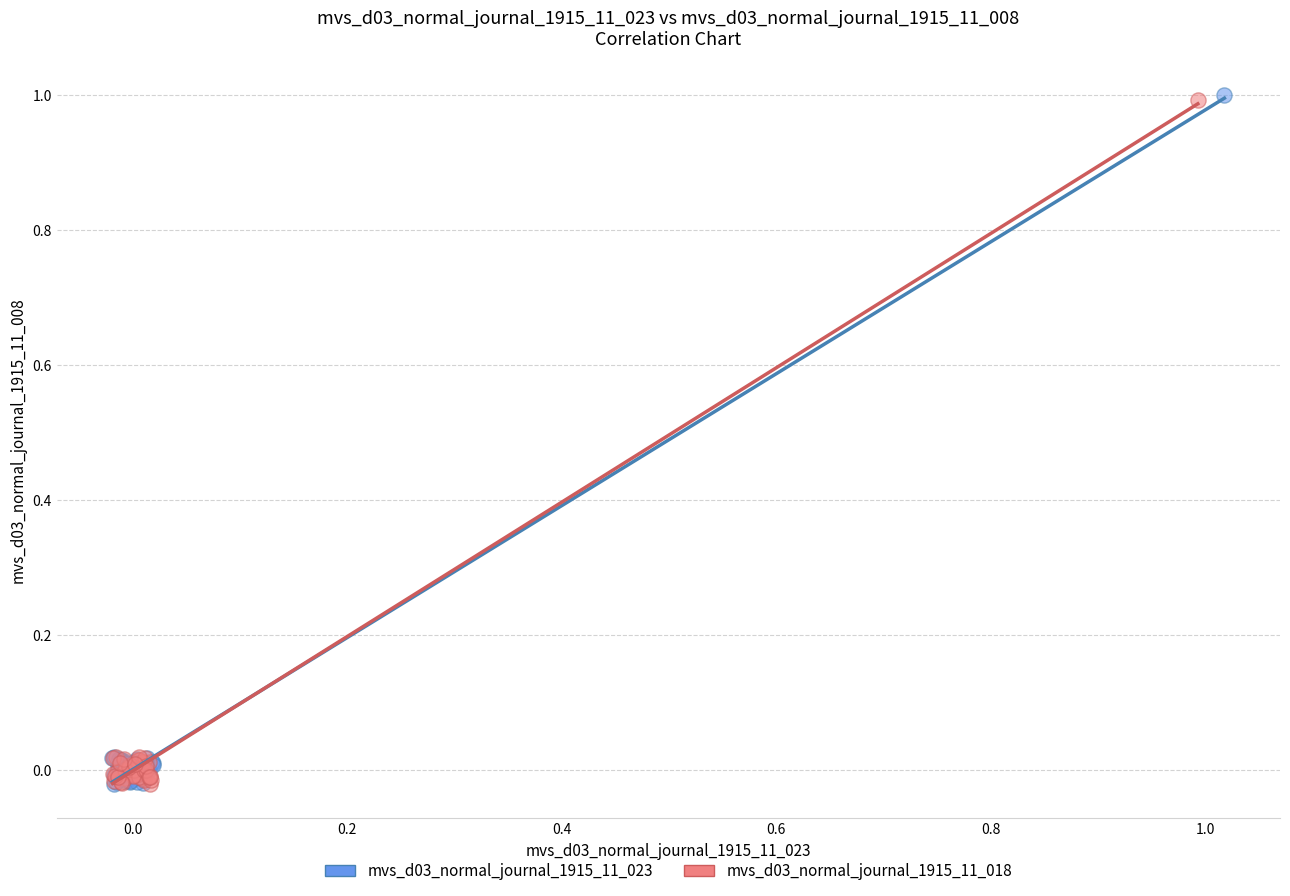

What are all the series names shown in the legend?

mvs_d03_normal_journal_1915_11_023, mvs_d03_normal_journal_1915_11_018